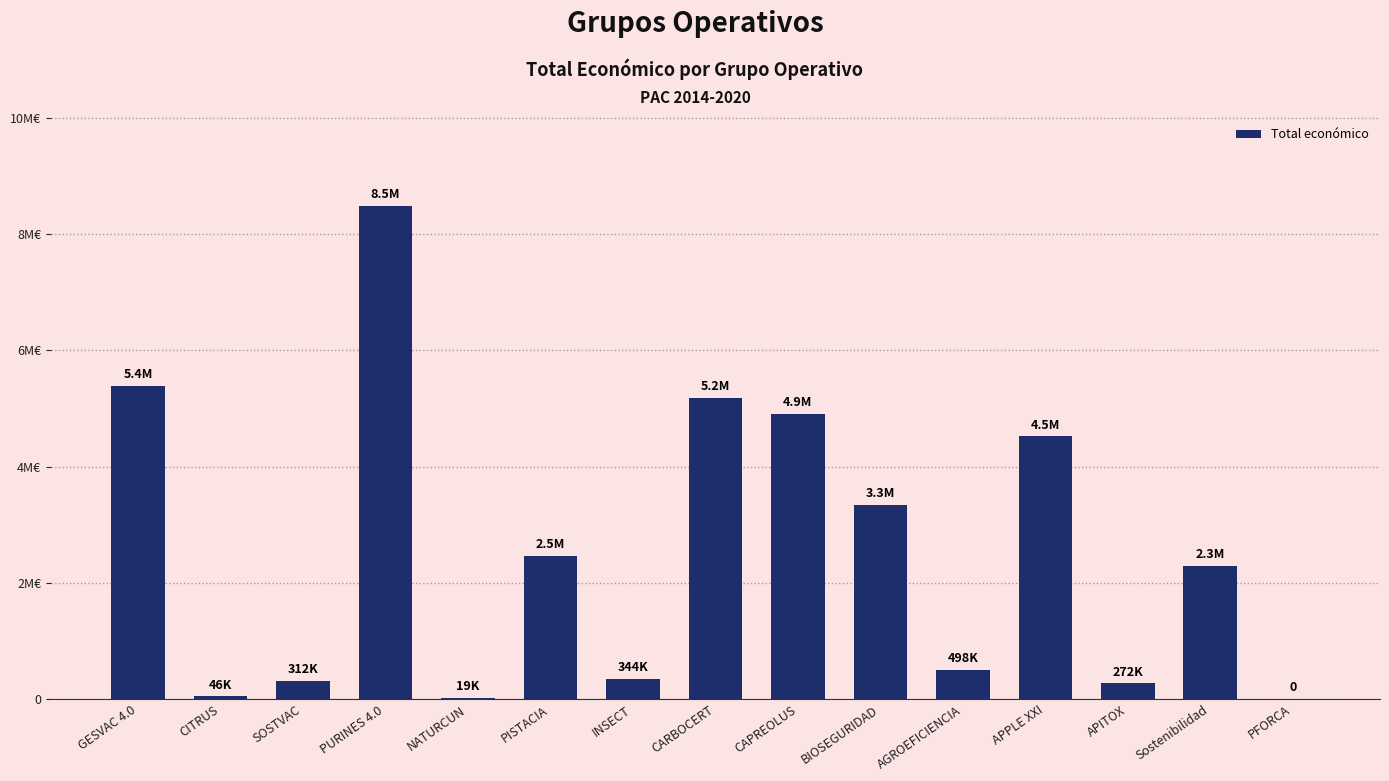

How many values are above zero?

14